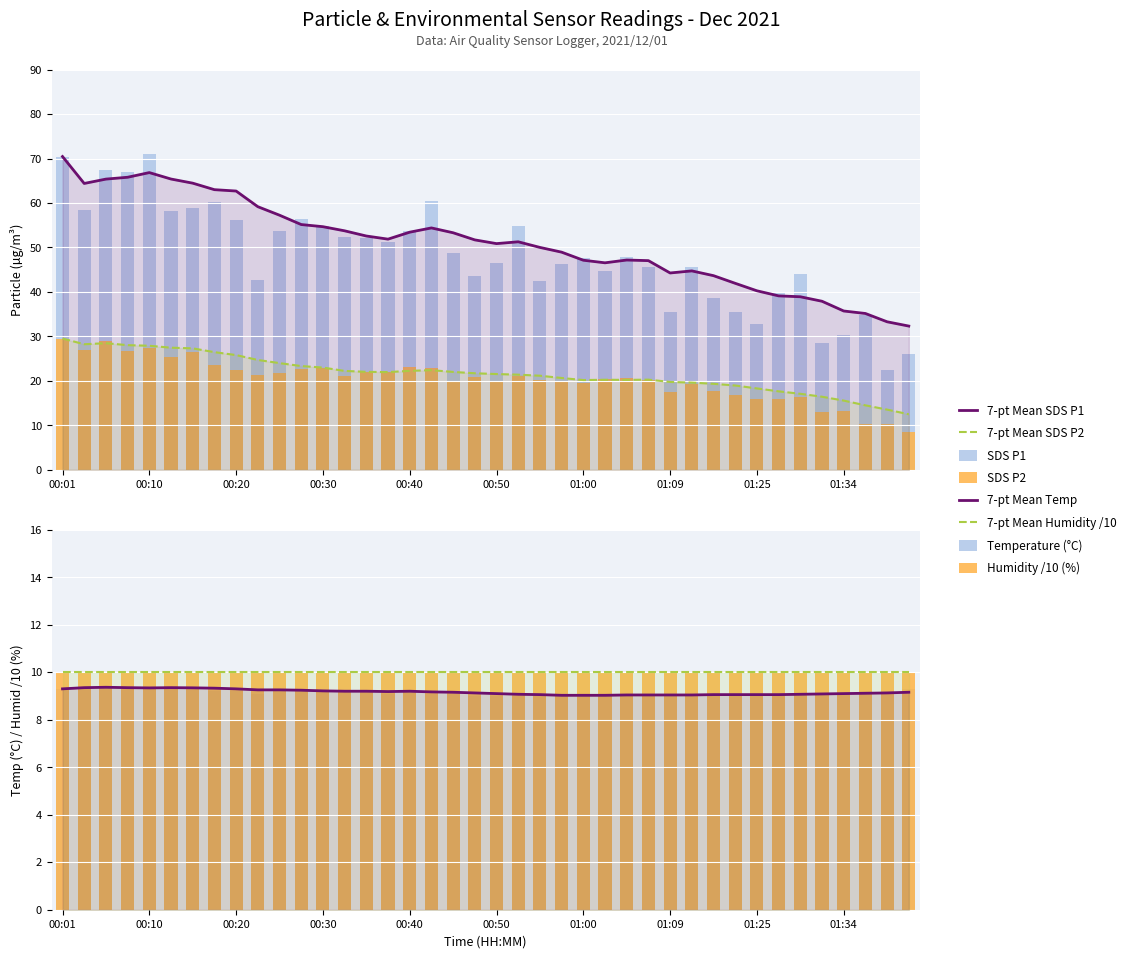

Reading left to right, what are all the values shown in this chart?

SDS_P1: 00:01=70.5	00:03=58.4	00:05=67.3	00:08=67.0	00:10=71.0	00:13=58.2	00:15=58.9	00:18=60.2	00:20=56.2	00:23=42.7	00:25=53.6	00:27=56.3	00:30=54.8	00:32=52.4	00:35=52.0	00:37=51.2	00:40=53.7	00:42=60.4	00:45=48.7	00:47=43.5	00:50=46.5	00:52=54.9	00:55=42.4	00:57=46.2	01:00=47.6	01:02=44.6	01:04=48.0	01:07=45.5	01:09=35.5	01:17=45.7	01:20=38.7	01:22=35.6	01:25=32.9	01:27=40.0	01:30=44.1	01:32=28.4	01:34=30.3	01:37=34.8	01:39=22.5	01:42=26.1
SDS_P2: 00:01=29.5	00:03=26.9	00:05=28.9	00:08=26.7	00:10=27.4	00:13=25.3	00:15=26.4	00:18=23.6	00:20=22.4	00:23=21.2	00:25=21.7	00:27=22.7	00:30=22.9	00:32=21.1	00:35=22.1	00:37=21.9	00:40=23.2	00:42=22.9	00:45=19.9	00:47=20.8	00:50=19.9	00:52=21.1	00:55=20.3	00:57=19.6	01:00=19.6	01:02=20.4	01:04=20.6	01:07=20.3	01:09=17.5	01:17=19.2	01:20=17.7	01:22=16.9	01:25=15.8	01:27=16.0	01:30=16.4	01:32=12.9	01:34=13.2	01:37=10.3	01:39=10.2	01:42=8.4
Temp: 00:01=9.3	00:03=9.4	00:05=9.4	00:08=9.3	00:10=9.3	00:13=9.4	00:15=9.3	00:18=9.2	00:20=9.2	00:23=9.1	00:25=9.3	00:27=9.2	00:30=9.2	00:32=9.2	00:35=9.2	00:37=9.1	00:40=9.2	00:42=9.1	00:45=9.1	00:47=9.0	00:50=9.0	00:52=9.0	00:55=9.0	00:57=9.0	01:00=9.1	01:02=9.1	01:04=9.1	01:07=9.0	01:09=9.0	01:17=9.0	01:20=9.1	01:22=9.1	01:25=9.1	01:27=9.1	01:30=9.1	01:32=9.1	01:34=9.1	01:37=9.2	01:39=9.2	01:42=9.3